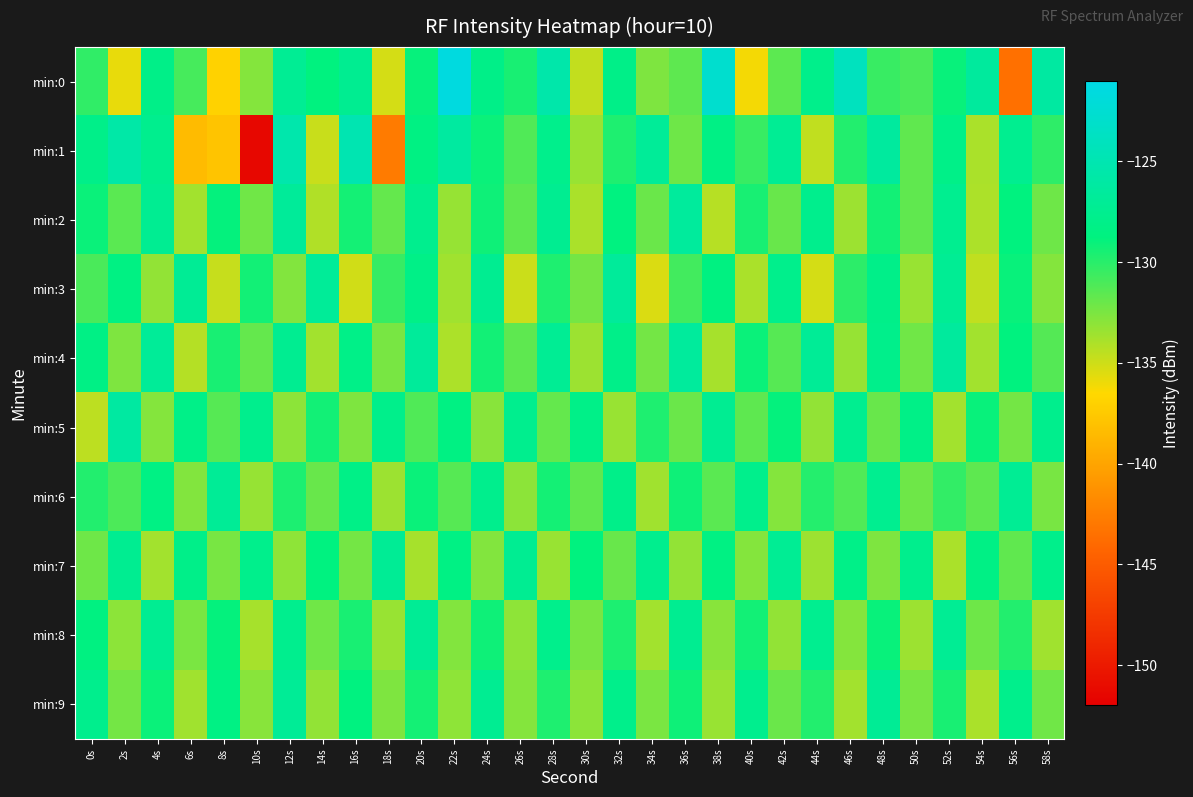

Reading right to left, list all the values displayed in this chart.

min:0: 58s=-126.2	56s=-143.5	54s=-126.5	52s=-129.0	50s=-131.0	48s=-130.5	46s=-124.0	44s=-127.9	42s=-131.6	40s=-136.1	38s=-122.8	36s=-131.7	34s=-132.6	32s=-128.0	30s=-134.7	28s=-125.5	26s=-129.5	24s=-128.1	22s=-121.4	20s=-129.0	18s=-135.2	16s=-127.4	14s=-128.8	12s=-127.2	10s=-132.8	8s=-137.0	6s=-130.9	4s=-128.0	2s=-135.8	0s=-130.2
min:1: 58s=-130.2	56s=-127.5	54s=-133.9	52s=-128.1	50s=-131.7	48s=-126.4	46s=-129.8	44s=-134.6	42s=-127.2	40s=-130.5	38s=-128.3	36s=-132.1	34s=-126.9	32s=-129.7	30s=-133.4	28s=-127.8	26s=-131.2	24s=-129.1	22s=-126.3	20s=-128.5	18s=-142.7	16s=-125.0	14s=-134.9	12s=-125.4	10s=-151.4	8s=-137.9	6s=-138.5	4s=-127.6	2s=-125.8	0s=-128.0
min:2: 58s=-132.1	56s=-128.8	54s=-134.0	52s=-127.5	50s=-131.7	48s=-129.3	46s=-133.5	44s=-127.7	42s=-131.9	40s=-129.5	38s=-134.3	36s=-126.6	34s=-132.0	32s=-128.7	30s=-133.9	28s=-127.4	26s=-131.6	24s=-129.2	22s=-133.3	20s=-127.6	18s=-131.8	16s=-129.4	14s=-134.1	12s=-126.8	10s=-132.2	8s=-128.9	6s=-133.7	4s=-127.3	2s=-131.5	0s=-129.1
min:3: 58s=-132.8	56s=-129.0	54s=-134.6	52s=-127.2	50s=-133.4	48s=-128.0	46s=-130.1	44s=-135.2	42s=-127.8	40s=-133.9	38s=-128.6	36s=-130.8	34s=-135.4	32s=-126.7	30s=-132.3	28s=-129.7	26s=-134.9	24s=-127.4	22s=-133.6	20s=-128.2	18s=-130.4	16s=-135.1	14s=-126.9	12s=-132.7	10s=-129.3	8s=-134.8	6s=-127.1	4s=-133.2	2s=-128.5	0s=-131.0
min:4: 58s=-131.3	56s=-128.8	54s=-133.7	52s=-126.5	50s=-132.2	48s=-127.9	46s=-133.3	44s=-127.0	42s=-131.4	40s=-129.1	38s=-133.8	36s=-126.6	34s=-132.3	32s=-128.0	30s=-133.5	28s=-127.2	26s=-131.6	24s=-129.3	22s=-134.0	20s=-126.7	18s=-132.4	16s=-128.1	14s=-133.7	12s=-127.4	10s=-131.8	8s=-129.5	6s=-134.2	4s=-126.9	2s=-132.6	0s=-128.3
min:5: 58s=-127.7	56s=-132.3	54s=-129.0	52s=-133.7	50s=-128.2	48s=-131.9	46s=-127.5	44s=-133.2	42s=-128.9	40s=-131.6	38s=-127.3	36s=-132.0	34s=-129.7	32s=-133.4	30s=-128.1	28s=-131.8	26s=-127.6	24s=-132.9	22s=-128.5	20s=-131.2	18s=-127.9	16s=-132.6	14s=-129.3	12s=-133.0	10s=-127.7	8s=-131.4	6s=-128.1	4s=-132.8	2s=-126.2	0s=-134.5
min:6: 58s=-132.4	56s=-127.2	54s=-131.6	52s=-130.3	50s=-132.1	48s=-127.5	46s=-131.2	44s=-129.9	42s=-132.8	40s=-127.8	38s=-131.5	36s=-129.2	34s=-133.6	32s=-128.0	30s=-131.7	28s=-129.4	26s=-133.0	24s=-127.7	22s=-131.4	20s=-129.1	18s=-133.5	16s=-128.2	14s=-131.9	12s=-129.6	10s=-133.3	8s=-127.0	6s=-132.7	4s=-128.4	2s=-131.1	0s=-129.8
min:7: 58s=-127.9	56s=-131.7	54s=-128.3	52s=-133.9	50s=-127.7	48s=-132.6	46s=-128.1	44s=-133.5	42s=-127.2	40s=-132.8	38s=-128.5	36s=-133.2	34s=-127.6	32s=-131.9	30s=-128.8	28s=-133.4	26s=-127.3	24s=-132.7	22s=-128.4	20s=-133.8	18s=-127.1	16s=-132.3	14s=-128.7	12s=-133.1	10s=-127.8	8s=-132.4	6s=-128.0	4s=-133.7	2s=-127.4	0s=-132.1
min:8: 58s=-133.6	56s=-129.8	54s=-132.1	52s=-127.2	50s=-133.5	48s=-129.0	46s=-132.8	44s=-127.5	42s=-133.2	40s=-129.3	38s=-132.9	36s=-127.4	34s=-133.7	32s=-129.6	30s=-132.4	28s=-127.8	26s=-133.1	24s=-129.2	22s=-132.7	20s=-127.1	18s=-133.4	16s=-129.5	14s=-132.2	12s=-127.6	10s=-133.8	8s=-128.9	6s=-132.5	4s=-127.3	2s=-133.0	0s=-128.6
min:9: 58s=-132.2	56s=-127.8	54s=-133.9	52s=-129.5	50s=-132.4	48s=-127.1	46s=-133.7	44s=-129.8	42s=-132.0	40s=-127.6	38s=-133.4	36s=-129.2	34s=-132.5	32s=-127.9	30s=-133.0	28s=-129.7	26s=-132.8	24s=-127.3	22s=-133.1	20s=-129.4	18s=-132.6	16s=-128.7	14s=-133.2	12s=-127.0	10s=-132.9	8s=-128.4	6s=-133.6	4s=-129.1	2s=-132.3	0s=-127.7